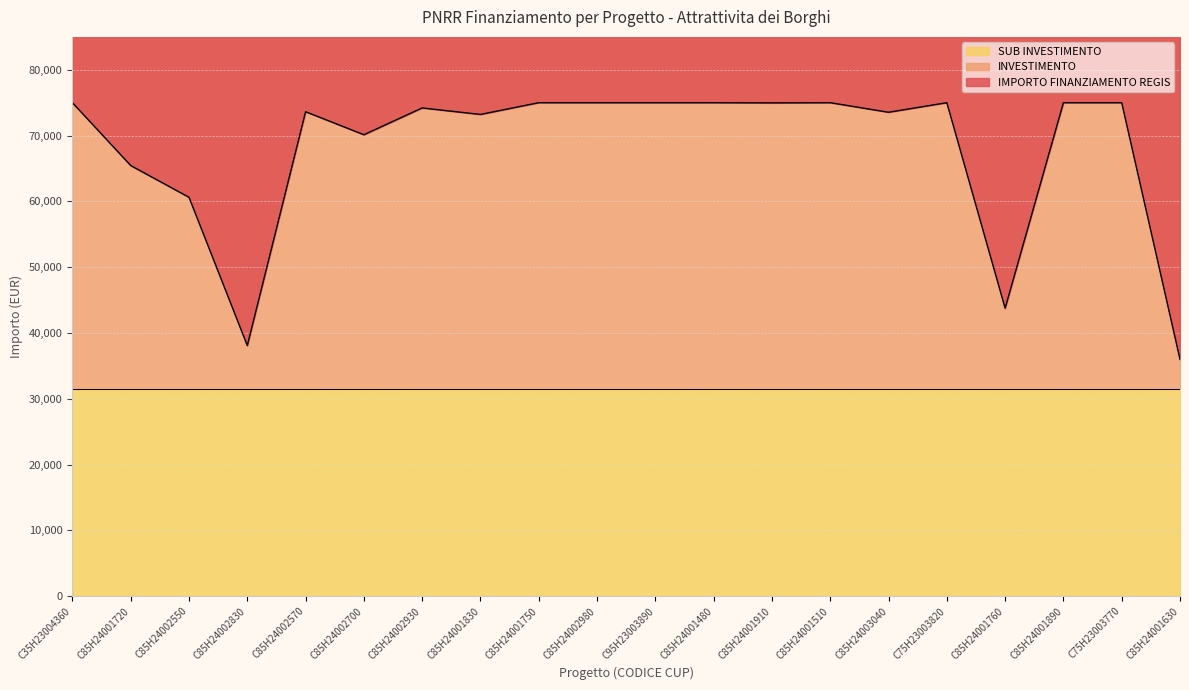

The value of IMPORTO FINANZIAMENTO REGIS at C85H24001720 is 14399.7. True or false?

False